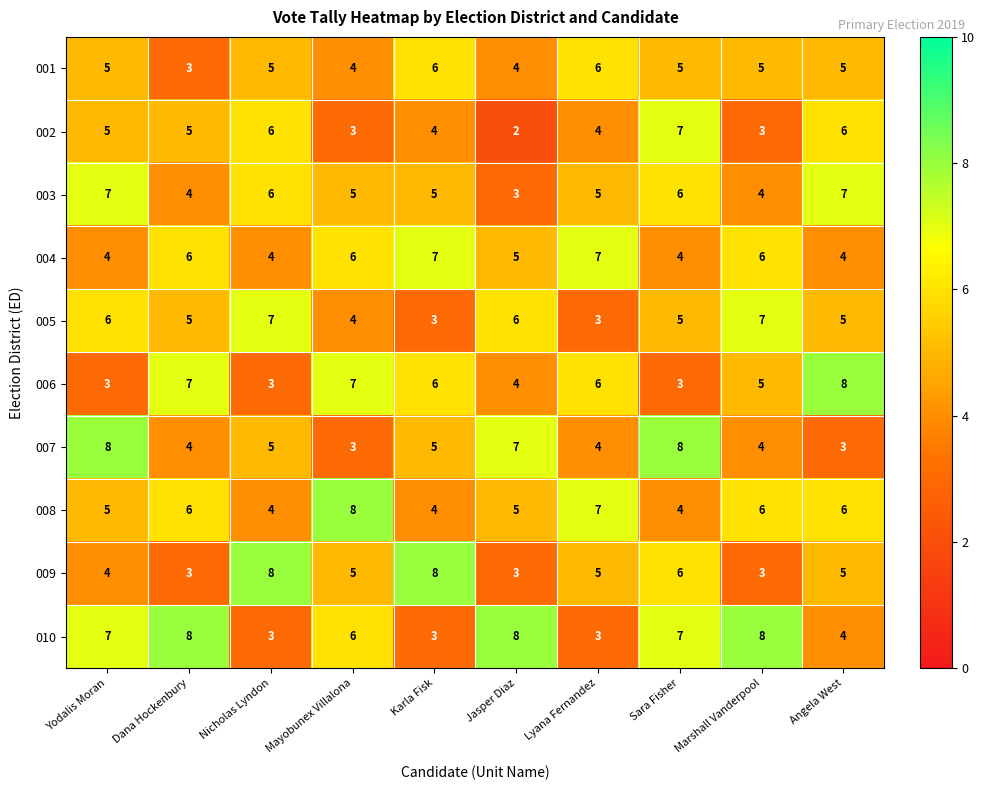

What is the difference between the highest and lowest values at Mayobunex Villalona?

5